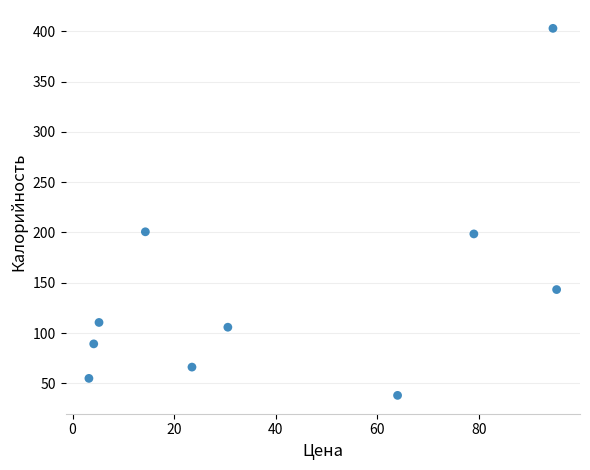

What is the range of X values (max minus min)?

92.1